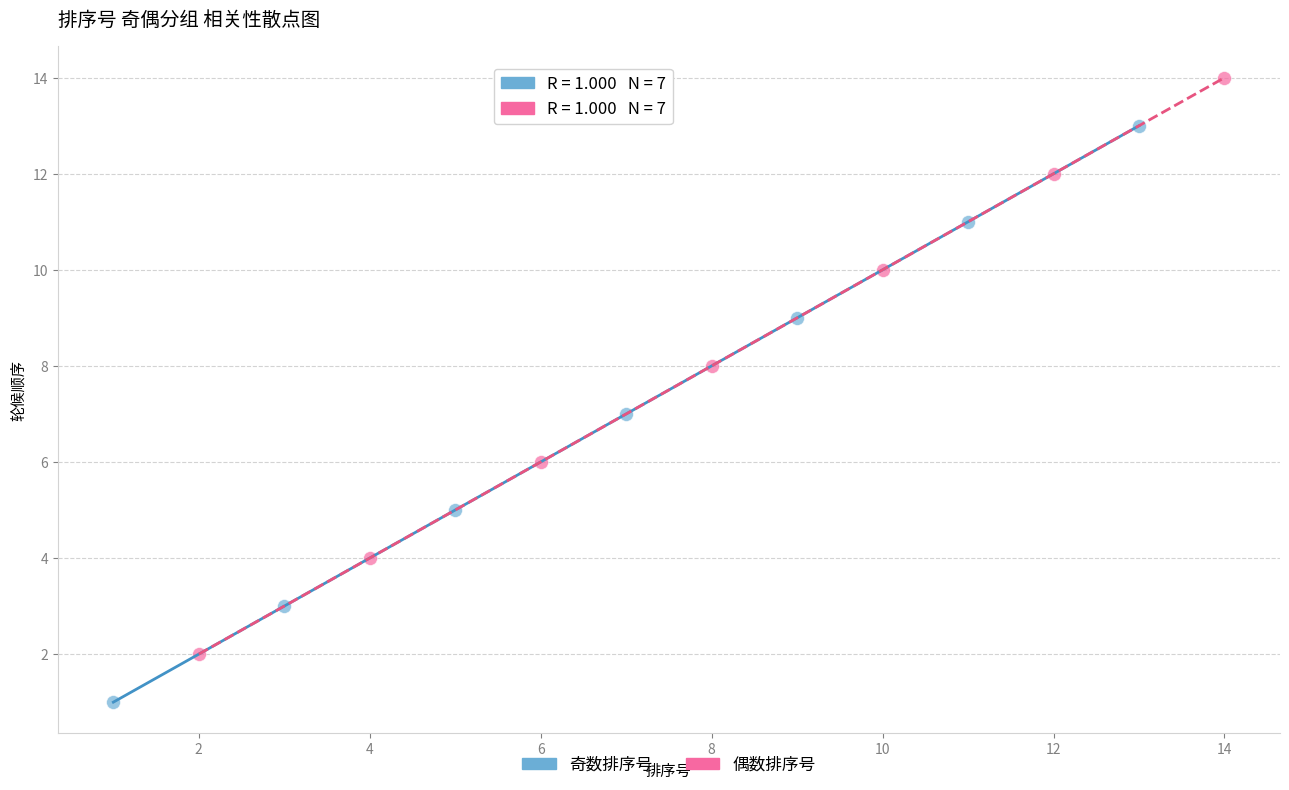

Which series contains the lowest Y value?

奇数排序号